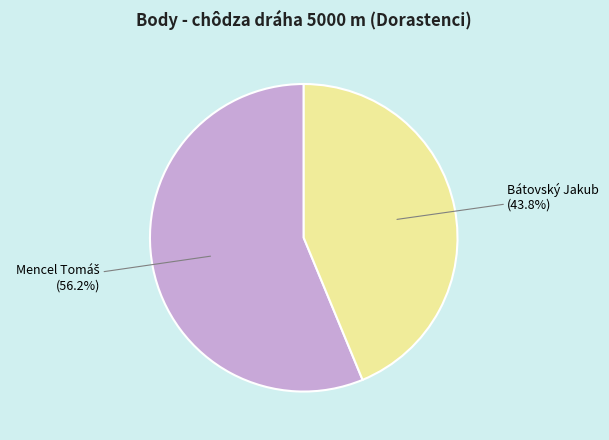

Which category has the smallest portion of the pie?

Bátovský Jakub